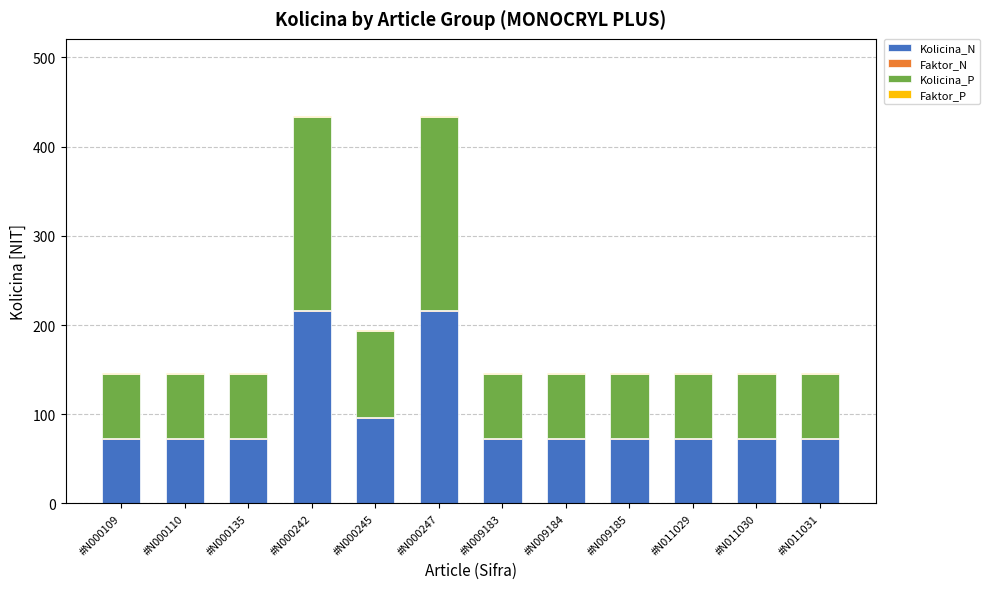

What is the highest value of the Kolicina_N series?

216